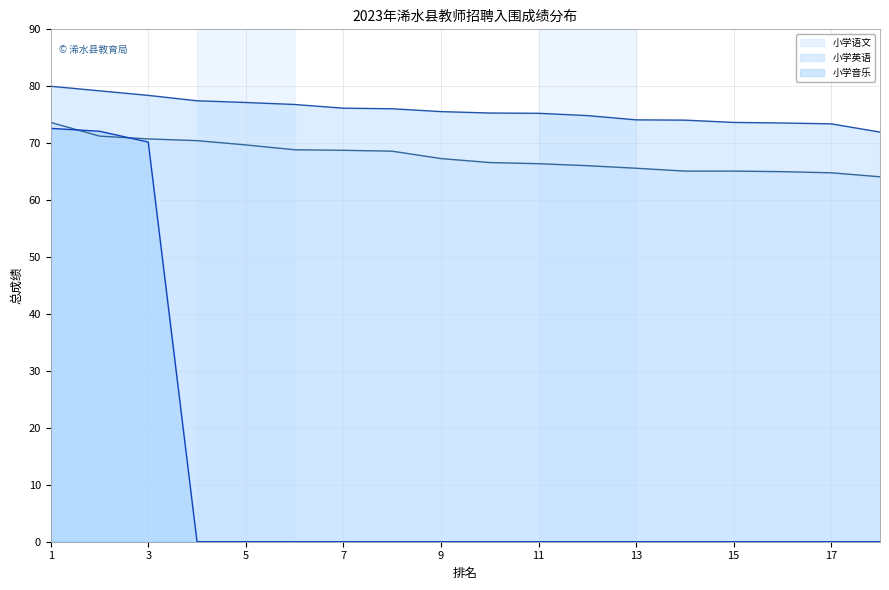

True or false: 小学语文 has a value of 49.0 at 2.

False